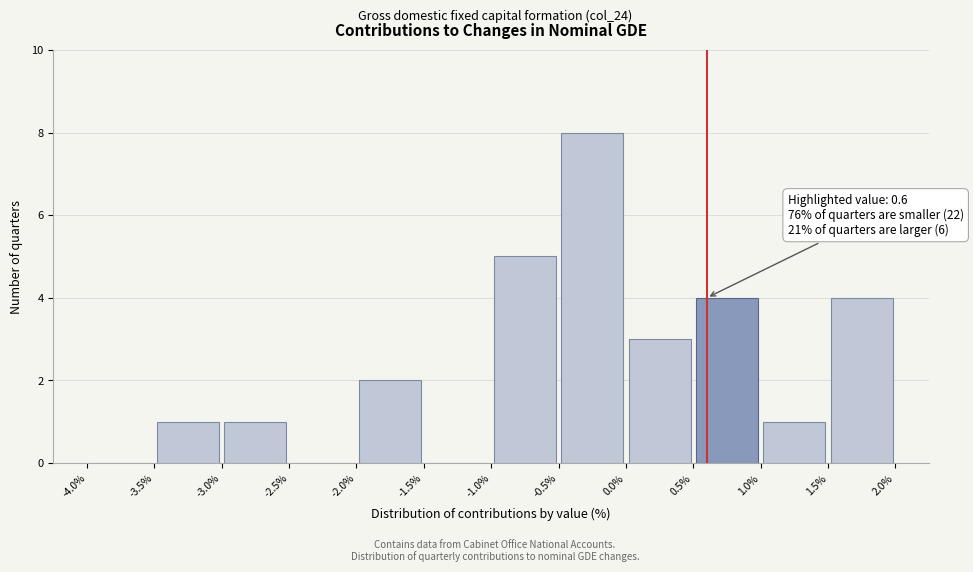

Which range on the x-axis has the tallest bar?

-0.5% to 0.0%